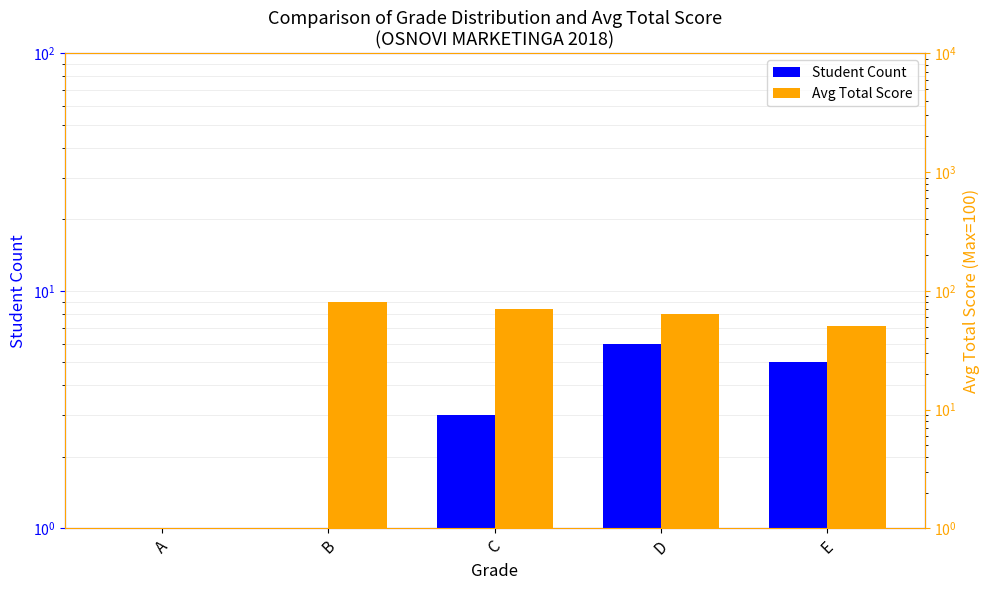

The Student Count series shows 7.2 at E. True or false?

False